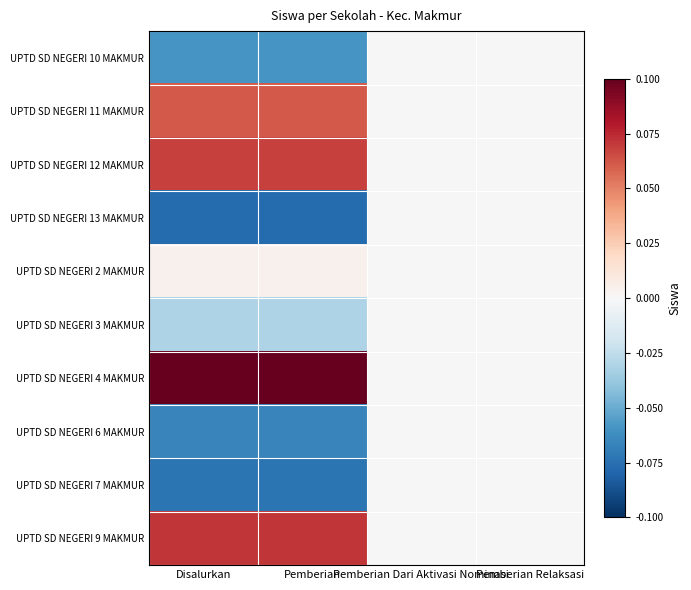

Which label corresponds to the largest value in the chart?

Disalurkan